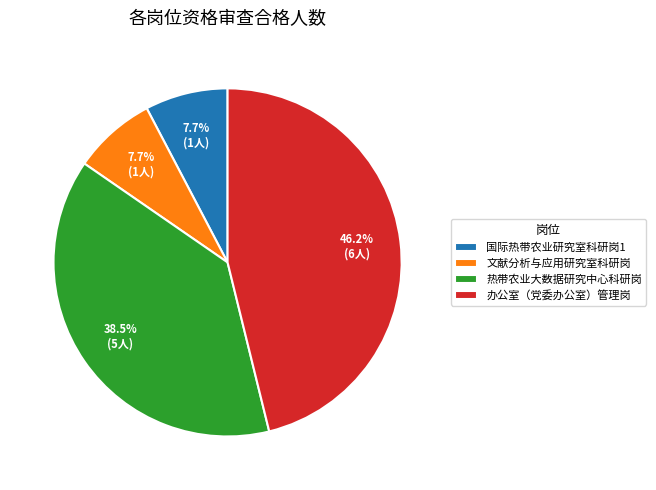

Does any single category account for the majority?

No